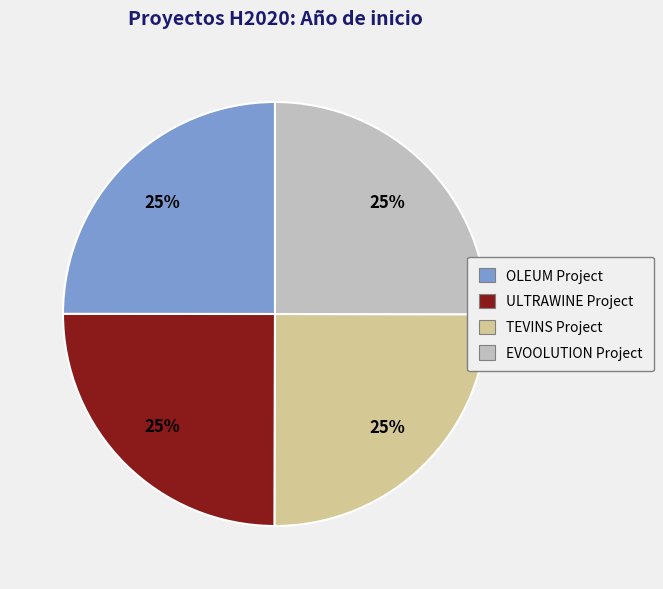

Does OLEUM Project represent more than half of the total?

No